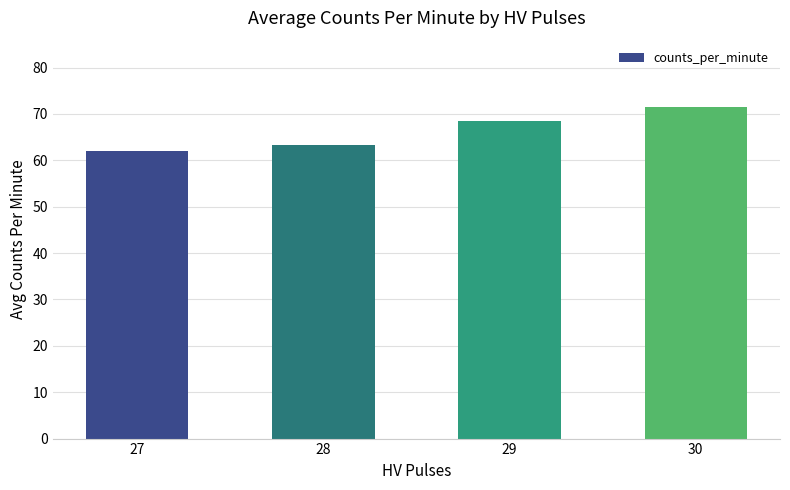

Is it true that the value at 27 is 81.1?

False